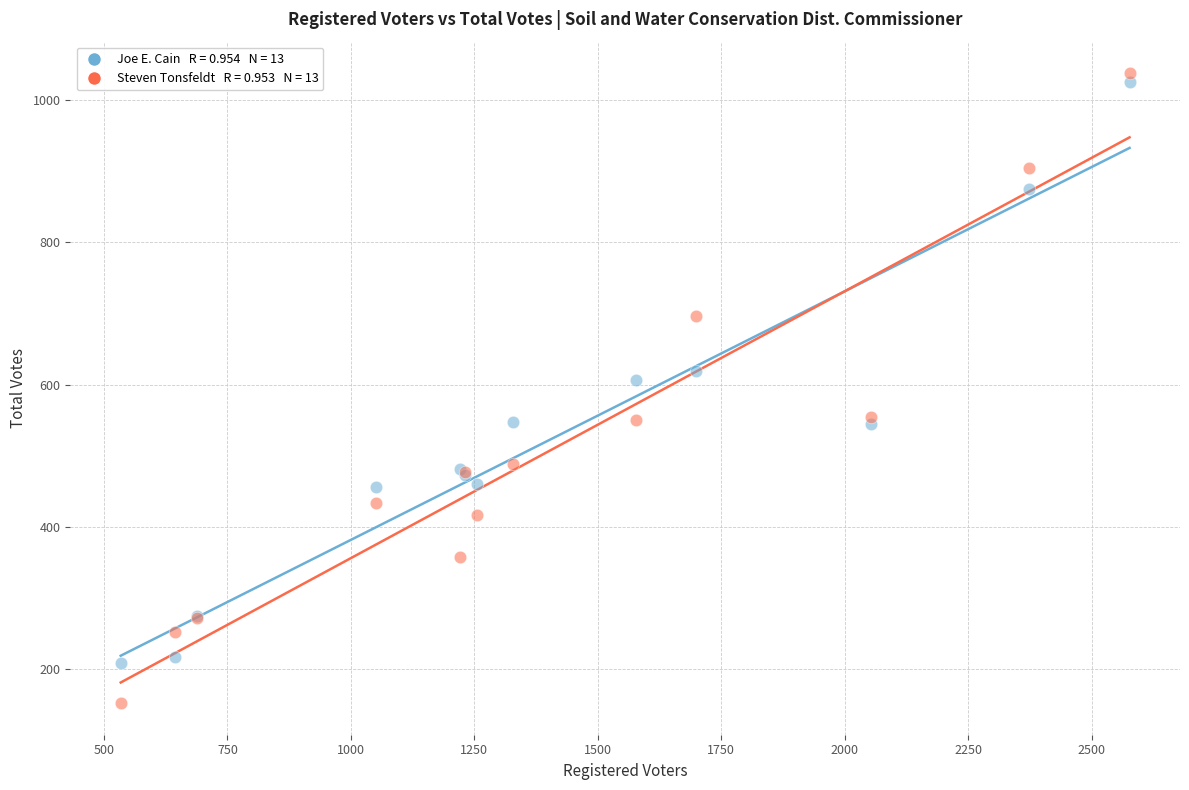

Across all series, what Y value is closest to 595?

607